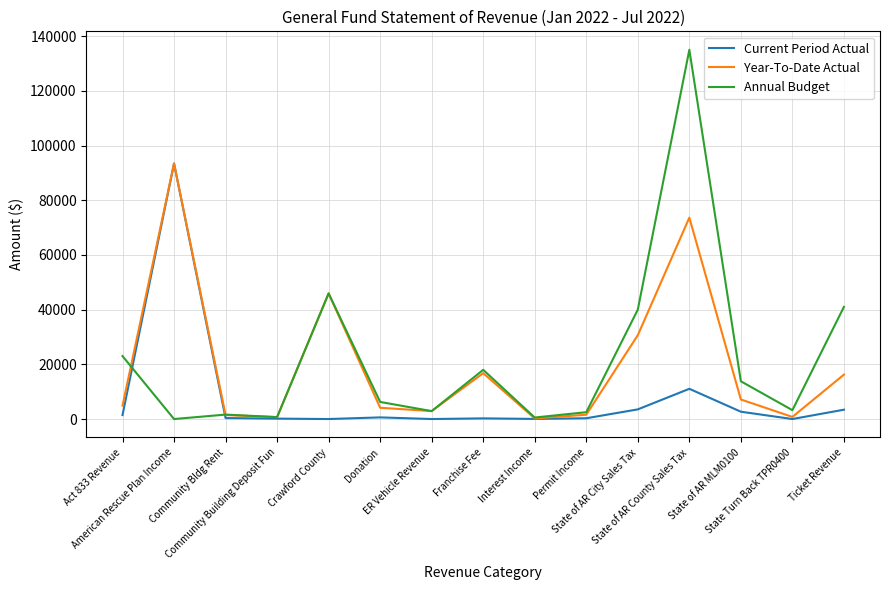

What is the average value of the Annual Budget series?

22300.1